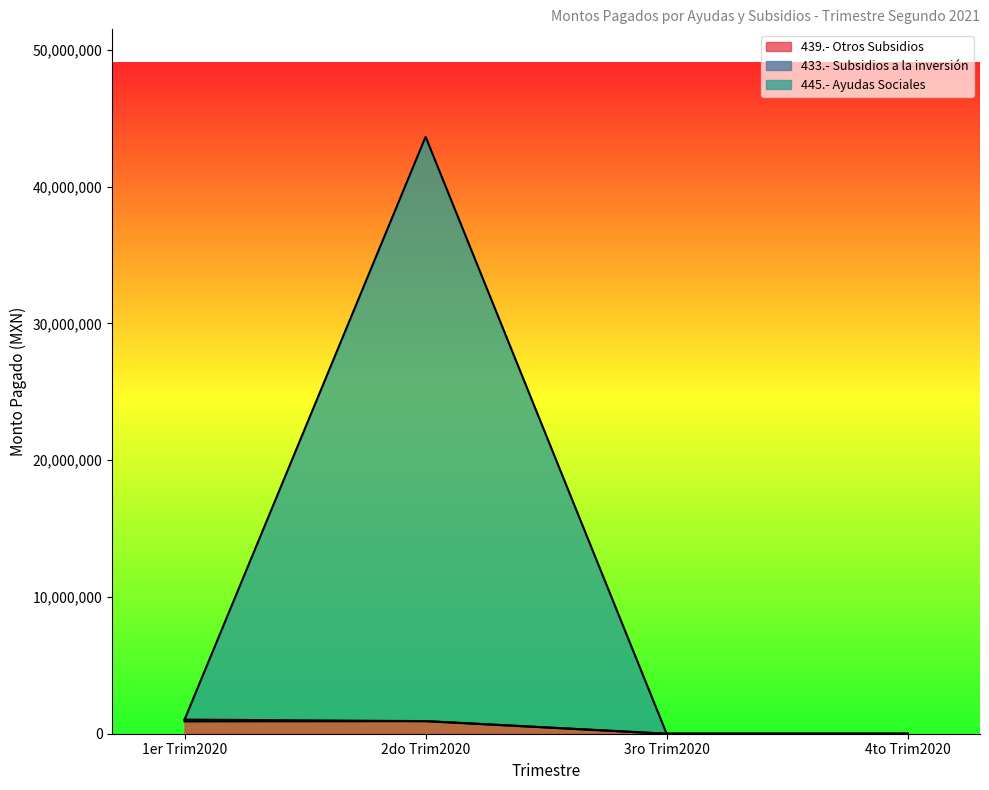

What is the difference between the second highest and second lowest values in the 439.- Otros Subsidios series?

902932.0